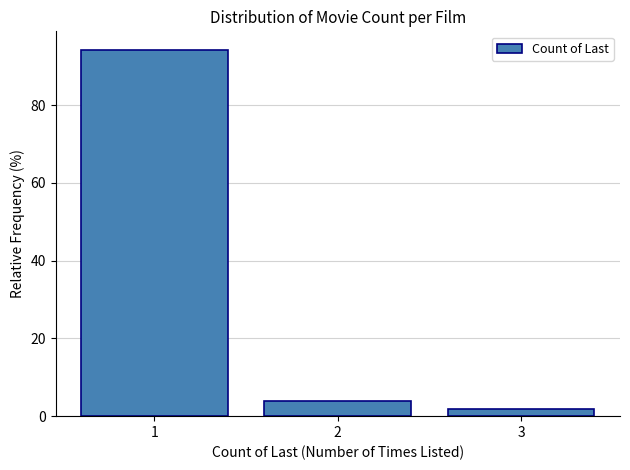

Reading left to right, extract all data points from this chart.

94.3	3.8	1.9